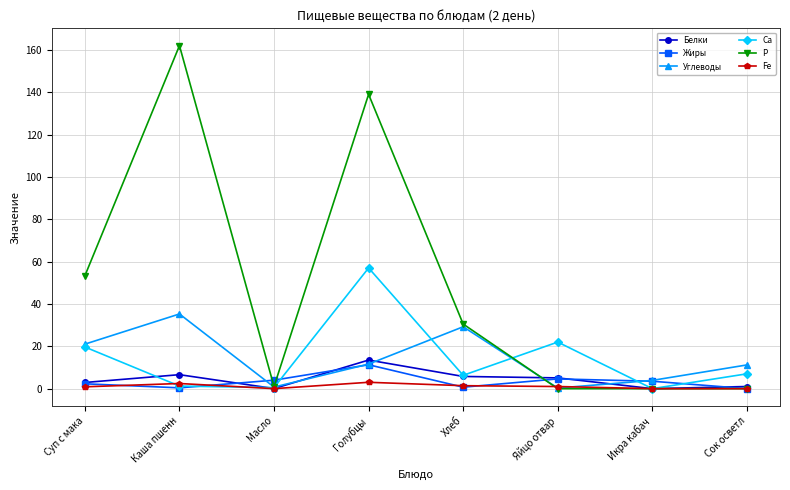

At how many categories does at least one series exceed 1?

8